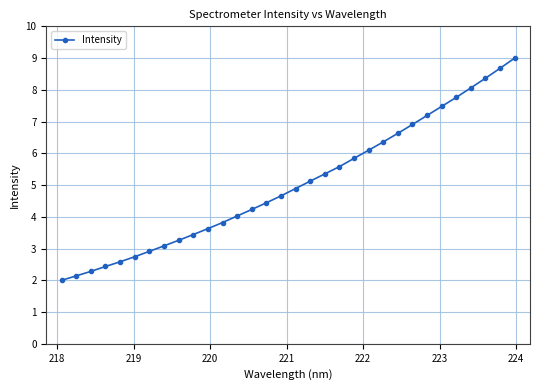

What is the value of the 28th point from the left?

7.8